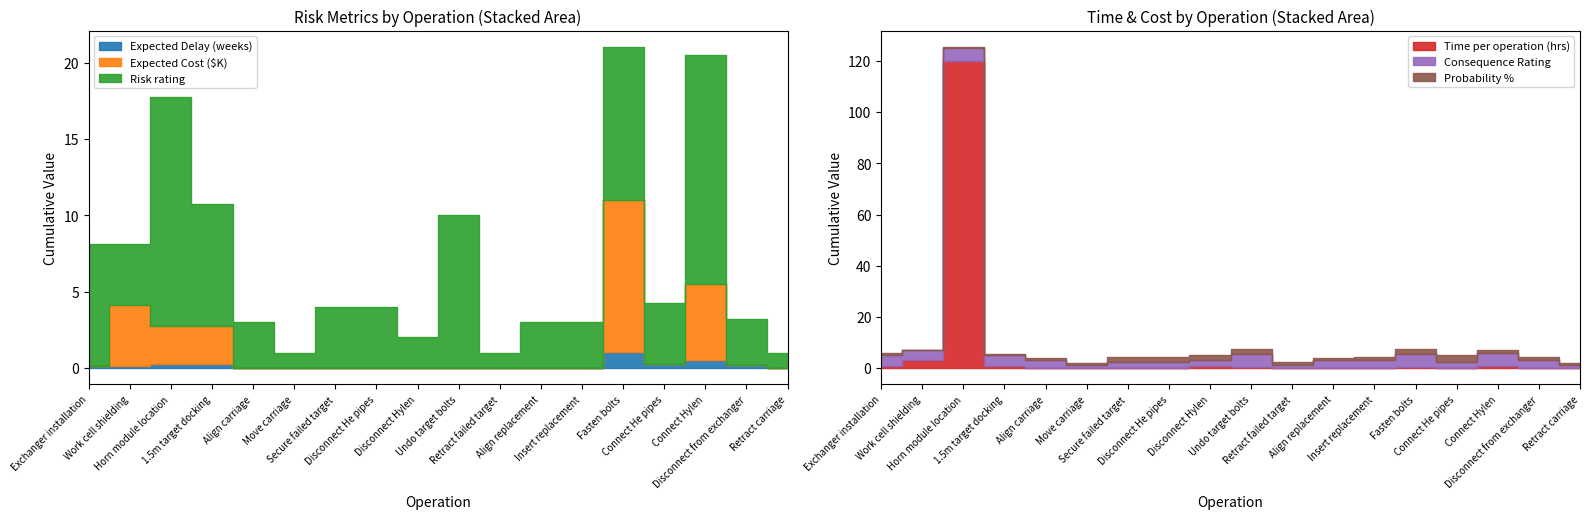

Does the chart display data point markers on the line(s)?

No